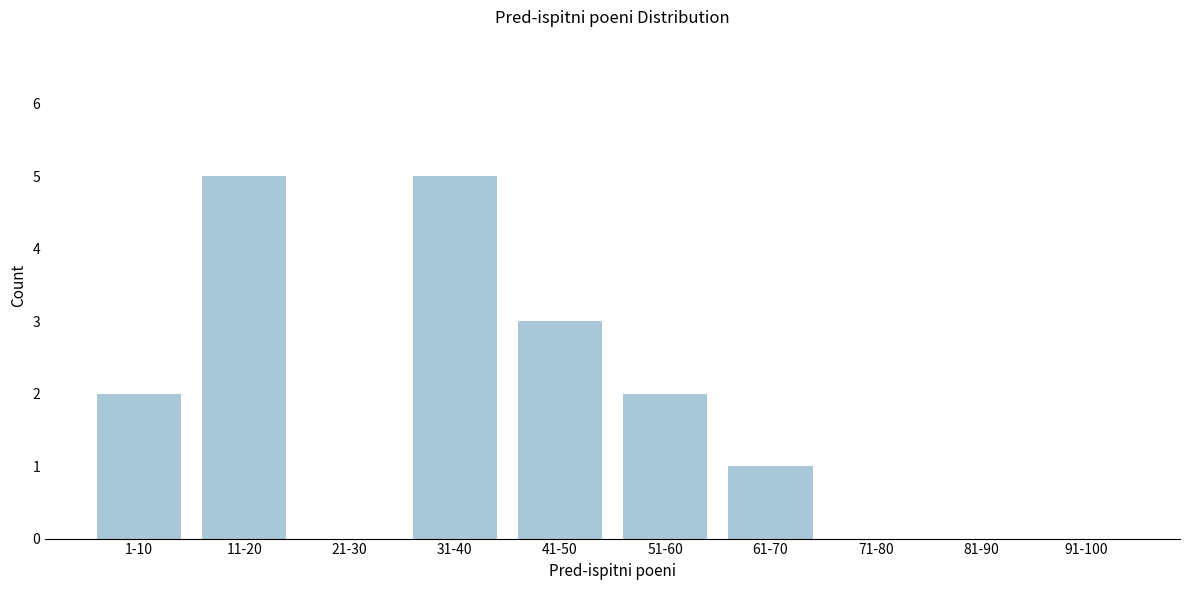

Reading left to right, list all the values displayed in this chart.

1-10=2	11-20=5	21-30=0	31-40=5	41-50=3	51-60=2	61-70=1	71-80=0	81-90=0	91-100=0